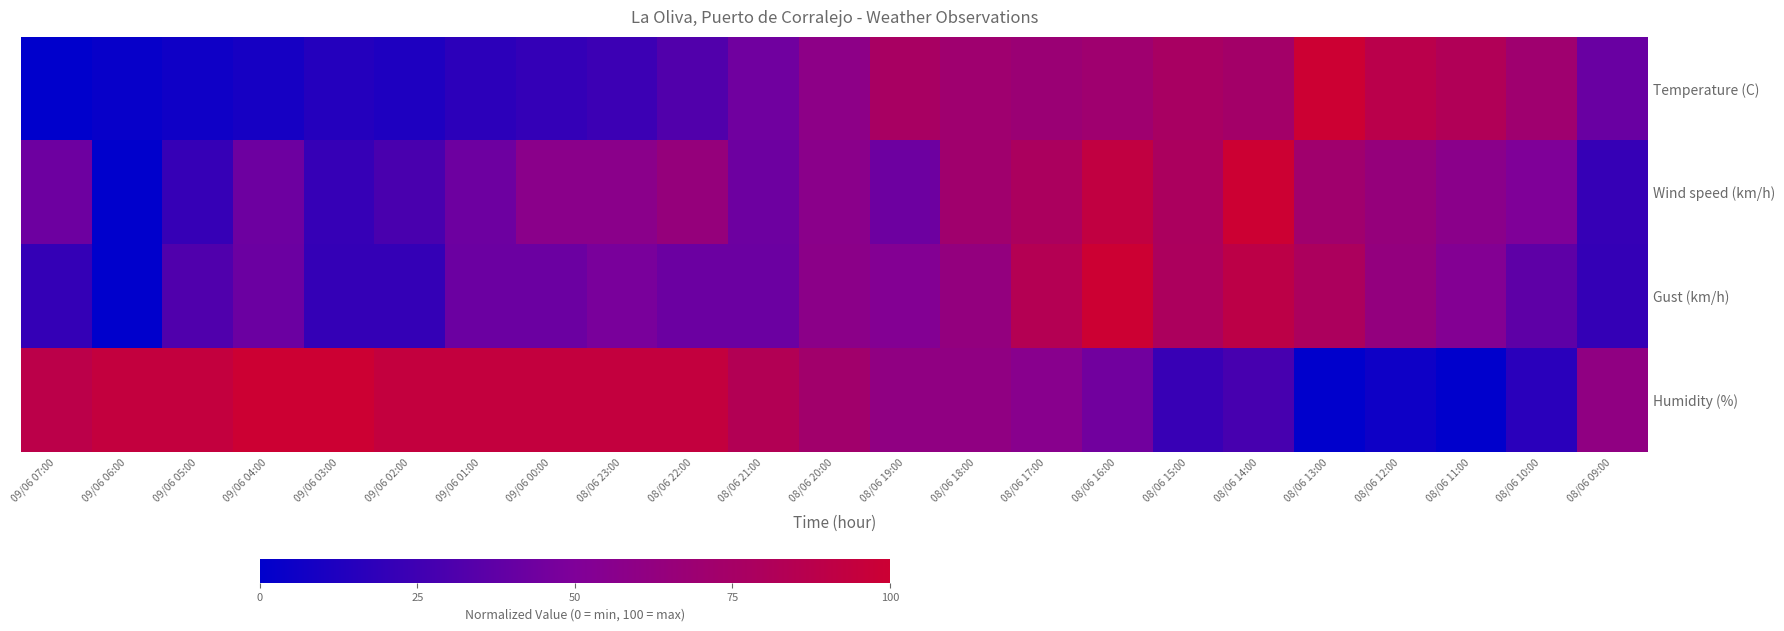

Reading left to right, extract all data points from this chart.

Temperature (C): 09/06 07:00=0.0	09/06 06:00=2.9	09/06 05:00=5.9	09/06 04:00=8.8	09/06 03:00=14.7	09/06 02:00=11.8	09/06 01:00=17.6	09/06 00:00=20.6	08/06 23:00=23.5	08/06 22:00=32.4	08/06 21:00=44.1	08/06 20:00=58.8	08/06 19:00=76.5	08/06 18:00=70.6	08/06 17:00=67.6	08/06 16:00=70.6	08/06 15:00=76.5	08/06 14:00=73.5	08/06 13:00=100.0	08/06 12:00=88.2	08/06 11:00=82.4	08/06 10:00=70.6	08/06 09:00=41.2
Wind speed (km/h): 09/06 07:00=42.9	09/06 06:00=0.0	09/06 05:00=21.4	09/06 04:00=42.9	09/06 03:00=21.4	09/06 02:00=28.6	09/06 01:00=42.9	09/06 00:00=57.1	08/06 23:00=57.1	08/06 22:00=64.3	08/06 21:00=42.9	08/06 20:00=57.1	08/06 19:00=42.9	08/06 18:00=71.4	08/06 17:00=78.6	08/06 16:00=92.9	08/06 15:00=78.6	08/06 14:00=100.0	08/06 13:00=71.4	08/06 12:00=64.3	08/06 11:00=57.1	08/06 10:00=50.0	08/06 09:00=21.4
Gust (km/h): 09/06 07:00=21.1	09/06 06:00=0.0	09/06 05:00=31.6	09/06 04:00=42.1	09/06 03:00=21.1	09/06 02:00=21.1	09/06 01:00=42.1	09/06 00:00=42.1	08/06 23:00=47.4	08/06 22:00=42.1	08/06 21:00=42.1	08/06 20:00=57.9	08/06 19:00=52.6	08/06 18:00=63.2	08/06 17:00=84.2	08/06 16:00=100.0	08/06 15:00=78.9	08/06 14:00=89.5	08/06 13:00=78.9	08/06 12:00=63.2	08/06 11:00=52.6	08/06 10:00=36.8	08/06 09:00=21.1
Humidity (%): 09/06 07:00=88.9	09/06 06:00=94.4	09/06 05:00=94.4	09/06 04:00=100.0	09/06 03:00=100.0	09/06 02:00=94.4	09/06 01:00=94.4	09/06 00:00=94.4	08/06 23:00=94.4	08/06 22:00=94.4	08/06 21:00=83.3	08/06 20:00=72.2	08/06 19:00=61.1	08/06 18:00=61.1	08/06 17:00=55.6	08/06 16:00=44.4	08/06 15:00=22.2	08/06 14:00=27.8	08/06 13:00=0.0	08/06 12:00=5.6	08/06 11:00=0.0	08/06 10:00=16.7	08/06 09:00=61.1